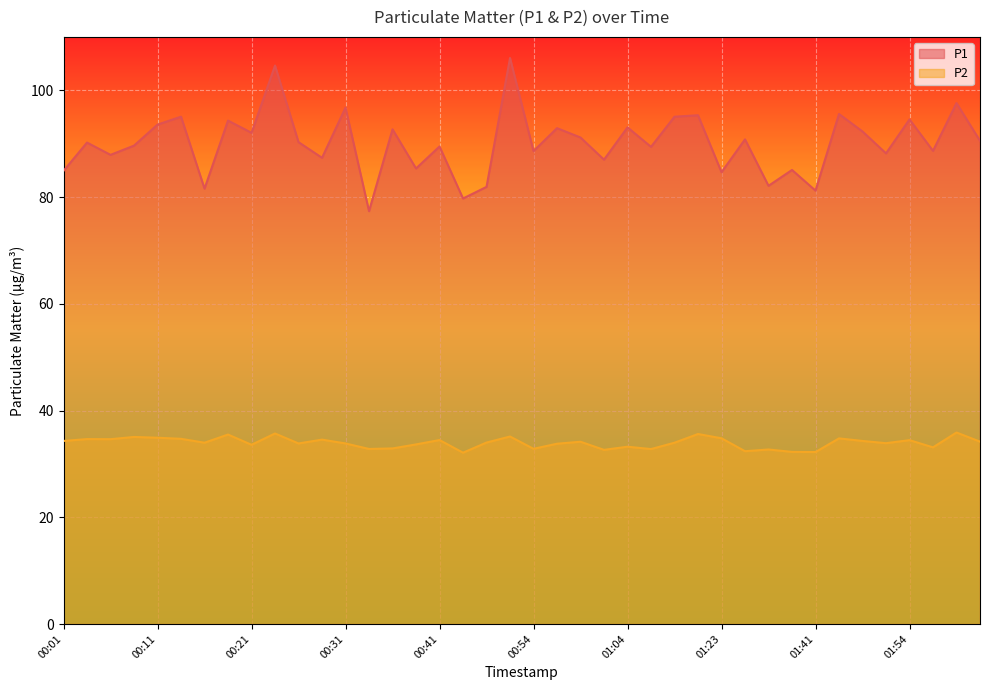

What is the minimum value for P1?

77.3